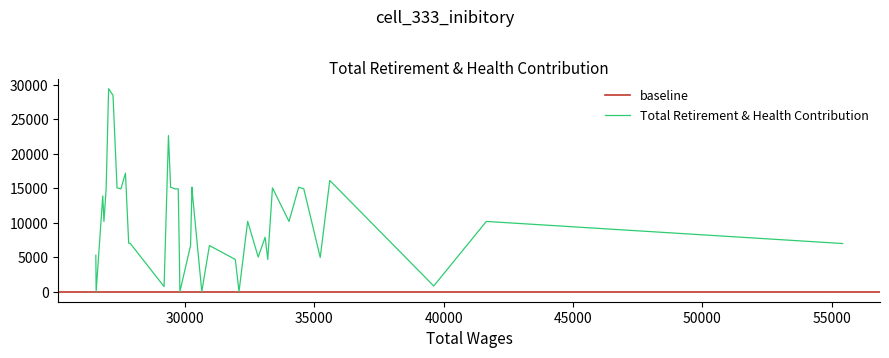

What is the maximum value shown in the chart?

29393